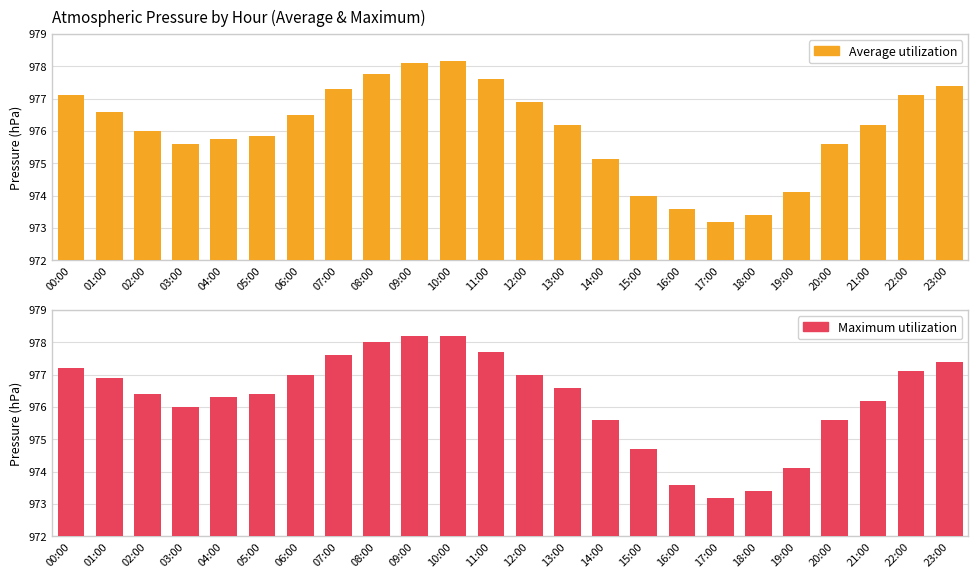

How many values in the Maximum utilization series exceed 976?

16